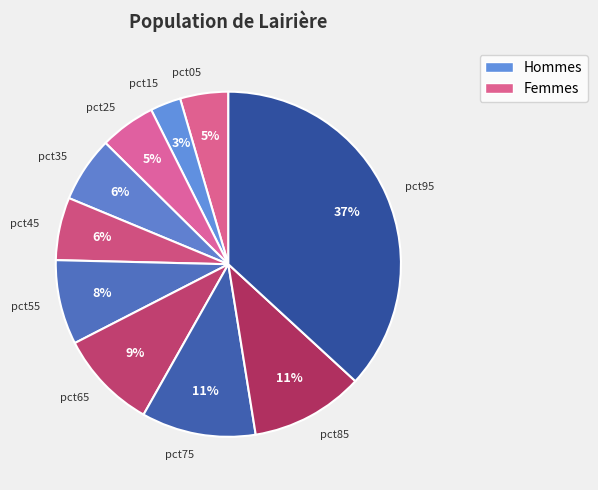

Which category has the smallest portion of the pie?

pct15